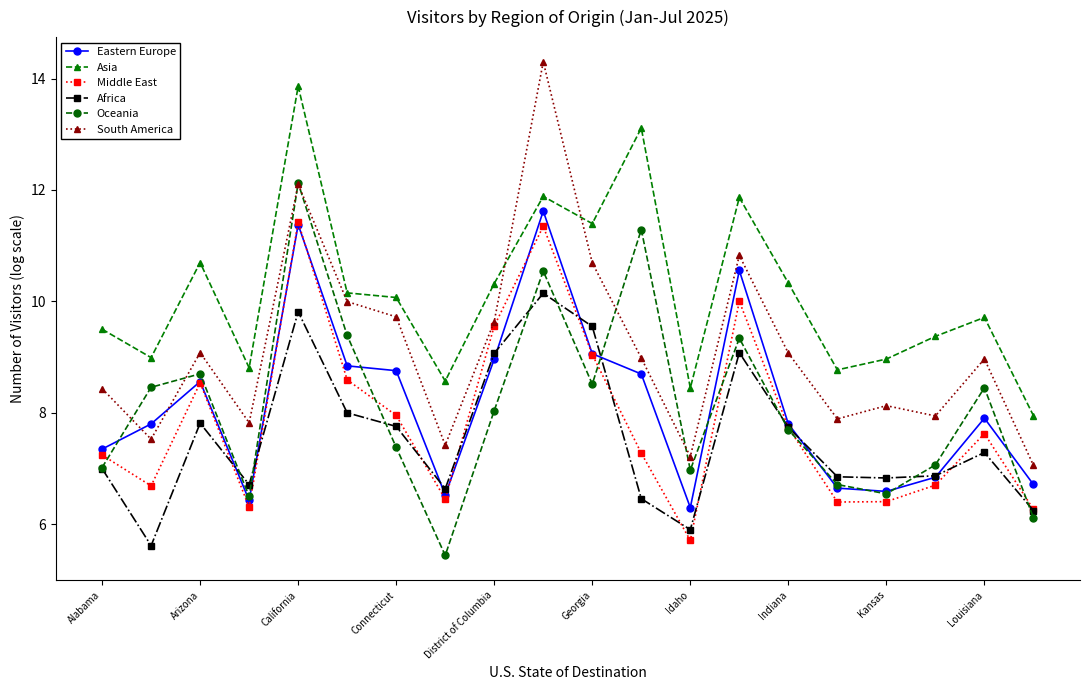

What is the difference between the maximum and second lowest values in the Asia series?

5.4